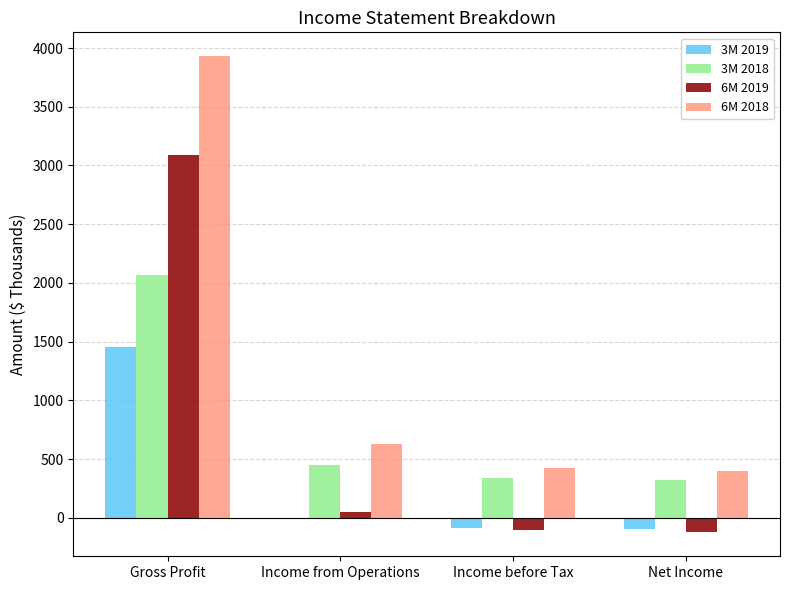

Which series has the largest total across all categories?

6M 2018